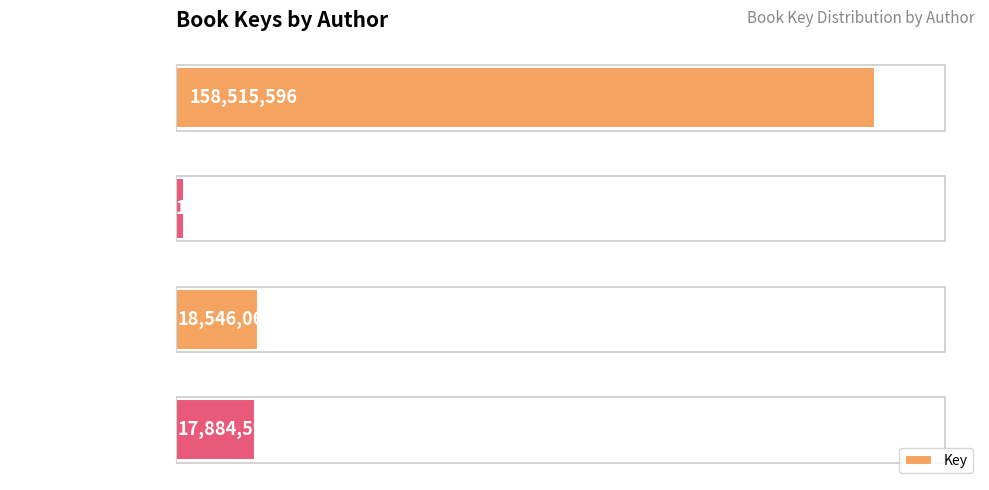

Where is the data nearest to the value 80195101?

Eleanor Fremont